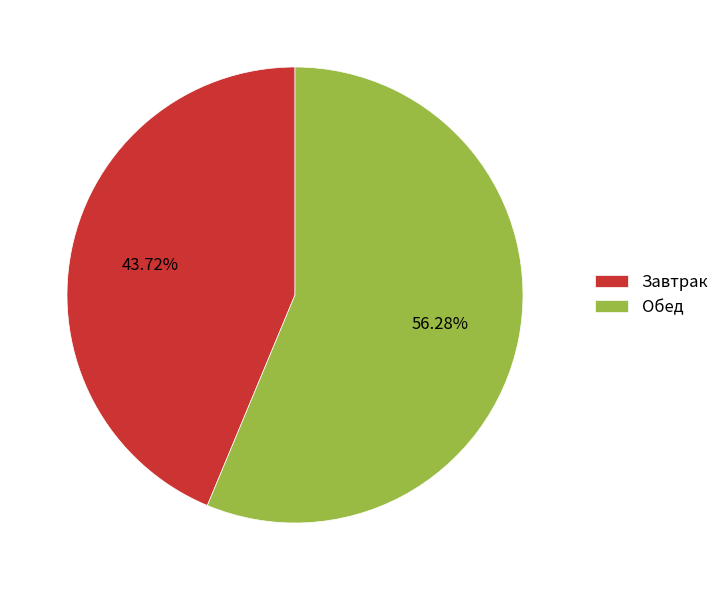

What percentage is the Обед slice, to the nearest percent?

56%